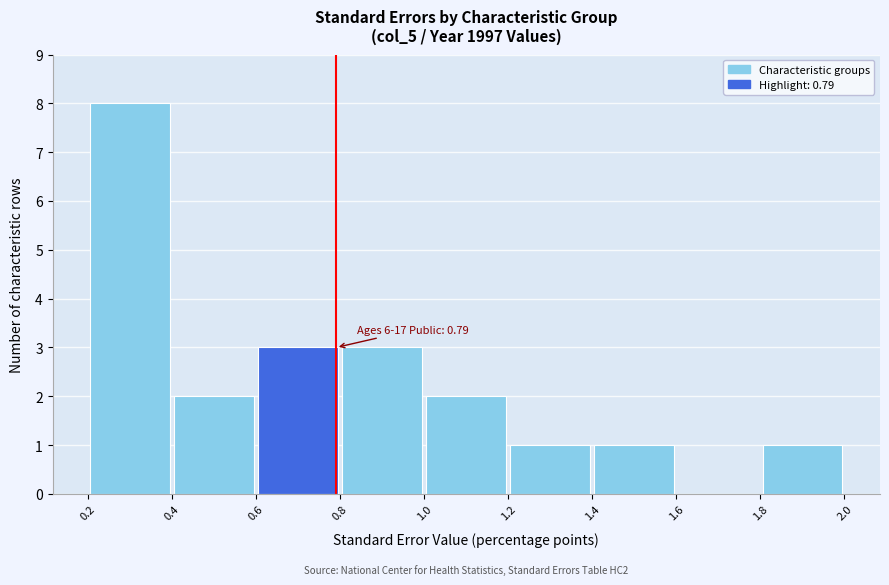

Over which range of the x-axis is the bar tallest?

0.2 to 0.4